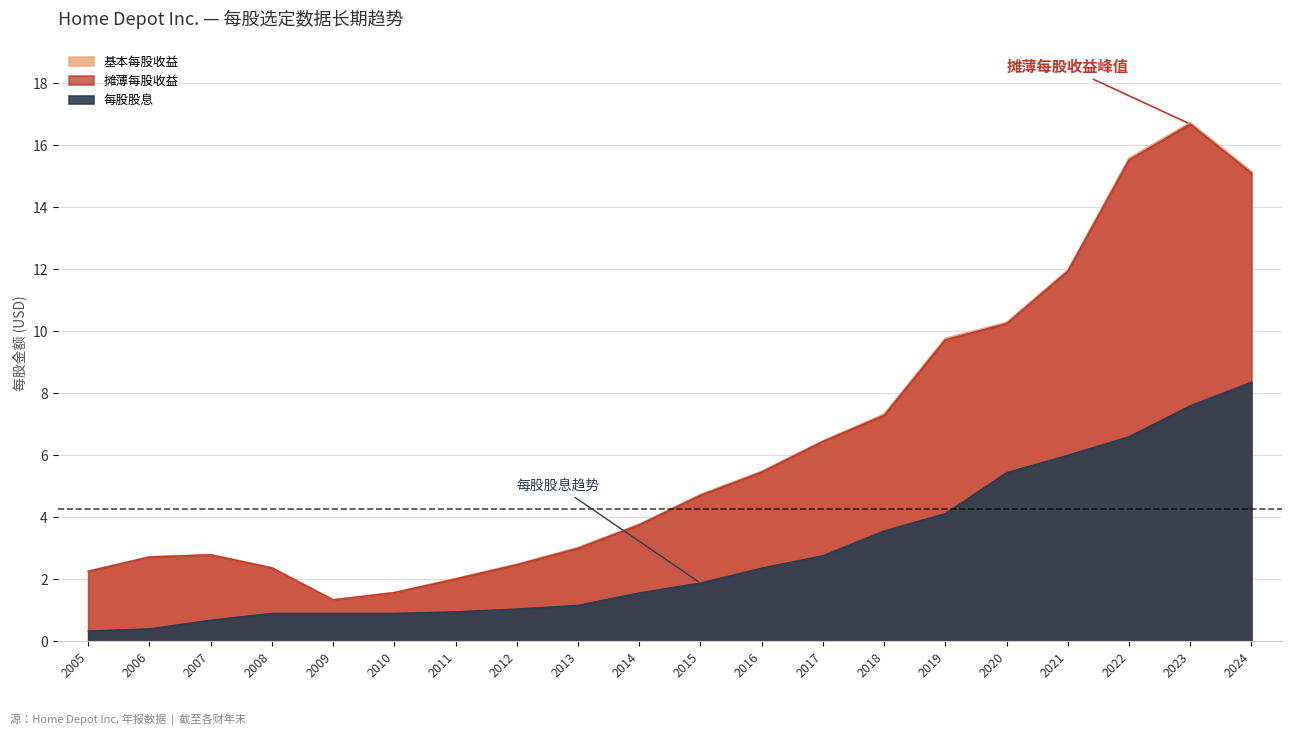

Reading left to right, what are all the values shown in this chart?

基本每股收益: 2.3	2.7	2.8	2.4	1.3	1.6	2.0	2.5	3.0	3.8	4.7	5.5	6.5	7.3	9.8	10.3	12.0	15.6	16.7	15.2
摊薄每股收益: 2.3	2.7	2.8	2.4	1.3	1.6	2.0	2.5	3.0	3.8	4.7	5.5	6.5	7.3	9.7	10.2	11.9	15.5	16.7	15.1
每股股息: 0.3	0.4	0.7	0.9	0.9	0.9	0.9	1.0	1.2	1.6	1.9	2.4	2.8	3.6	4.1	5.4	6.0	6.6	7.6	8.4